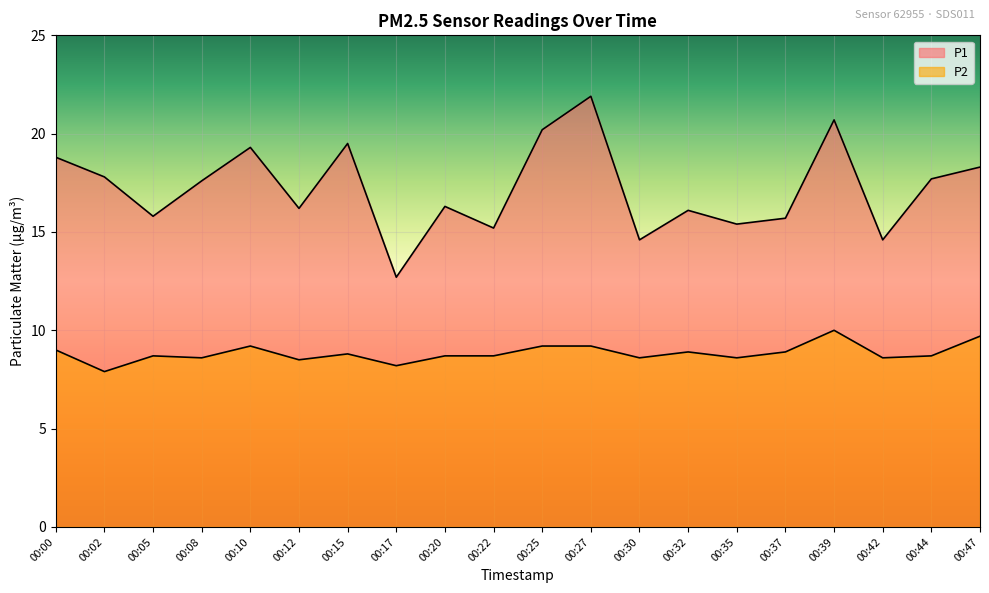

Reading left to right, transcribe all the data shown in this chart.

P1: 00:00=18.8	00:02=17.8	00:05=15.8	00:08=17.6	00:10=19.3	00:12=16.2	00:15=19.5	00:17=12.7	00:20=16.3	00:22=15.2	00:25=20.2	00:27=21.9	00:30=14.6	00:32=16.1	00:35=15.4	00:37=15.7	00:39=20.7	00:42=14.6	00:44=17.7	00:47=18.3
P2: 00:00=9.0	00:02=7.9	00:05=8.7	00:08=8.6	00:10=9.2	00:12=8.5	00:15=8.8	00:17=8.2	00:20=8.7	00:22=8.7	00:25=9.2	00:27=9.2	00:30=8.6	00:32=8.9	00:35=8.6	00:37=8.9	00:39=10.0	00:42=8.6	00:44=8.7	00:47=9.7